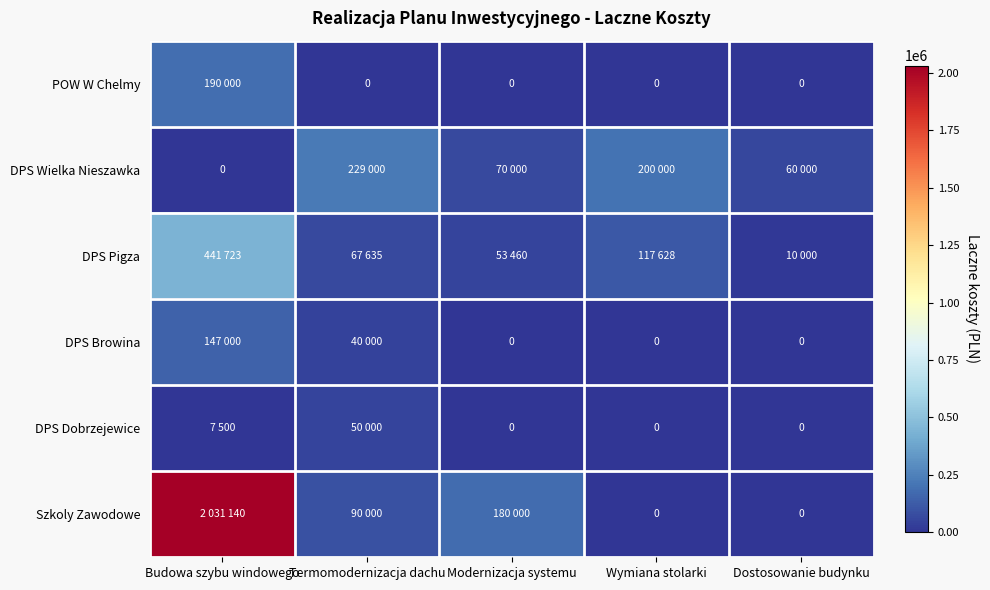

Is it true that Szkoly Zawodowe equals 0 at Wymiana stolarki?

True